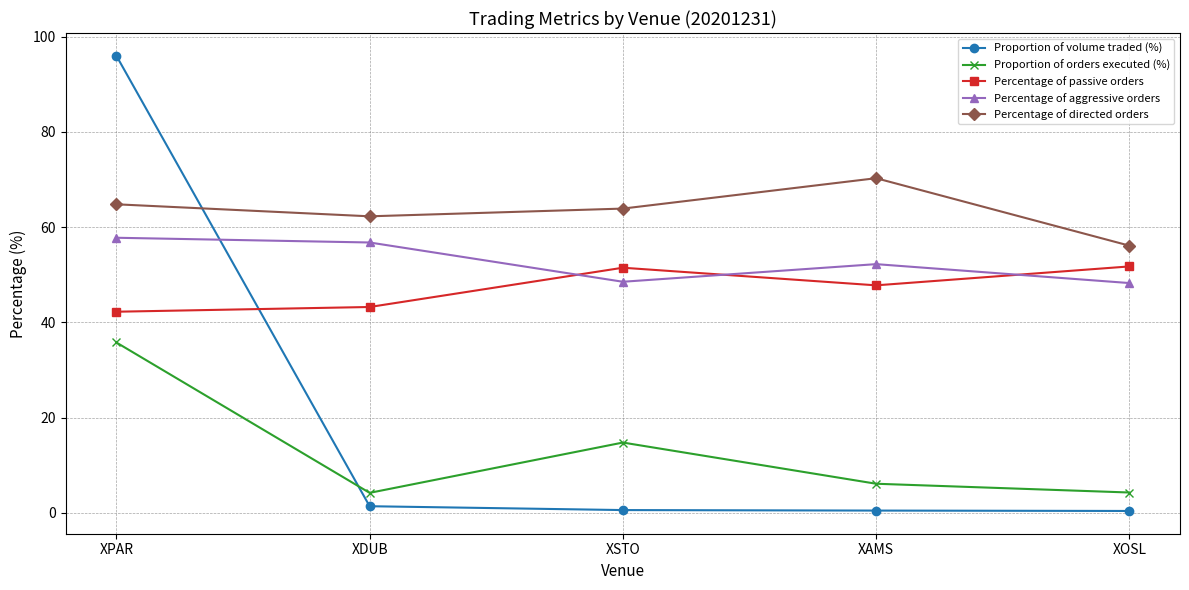

What is the label of the 5th point from the right?

XPAR